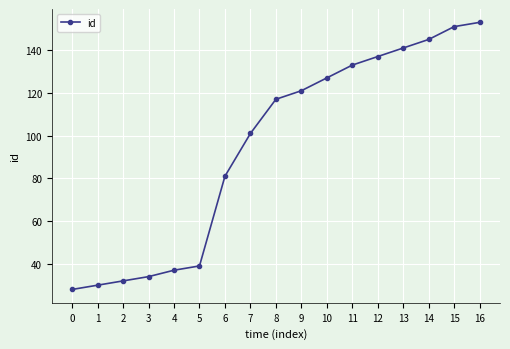

What is the difference between the maximum and minimum values?

125